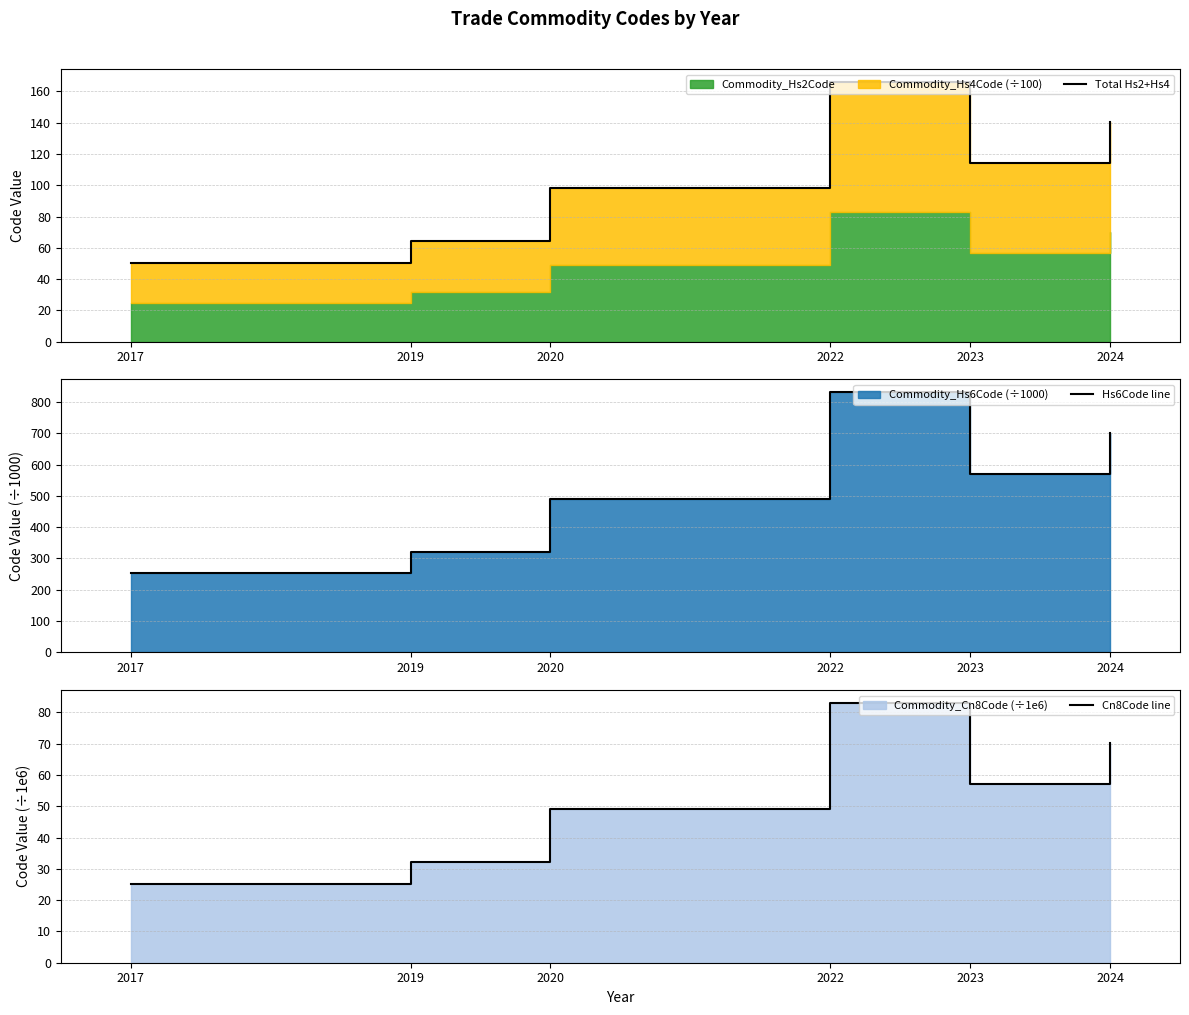

In Cn8Code line, how many points are lower than both neighbors (excluding endpoints)?

1